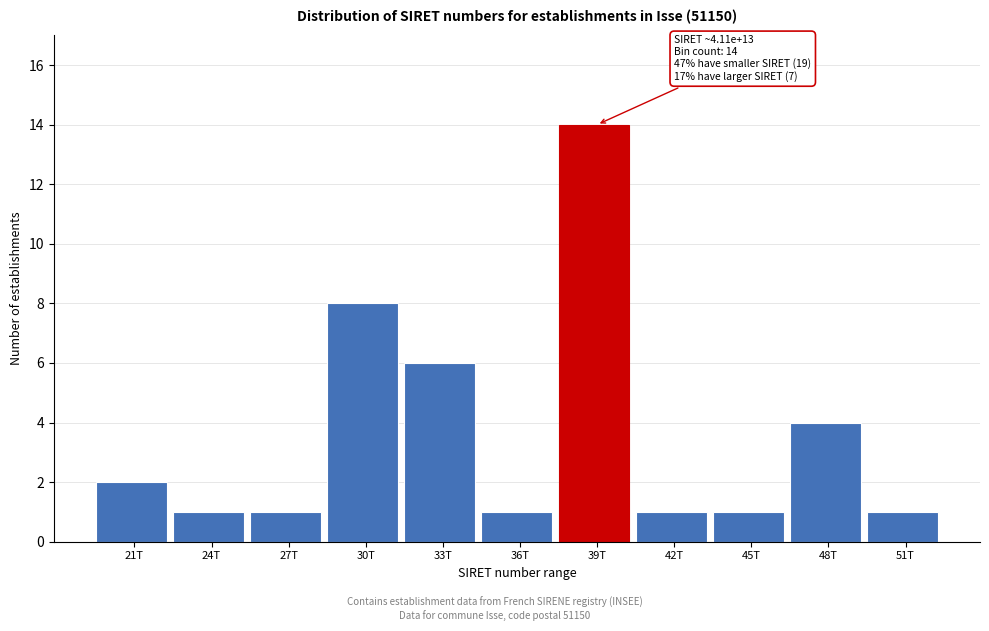

Reading right to left, extract all data points from this chart.

1	4	1	1	14	1	6	8	1	1	2